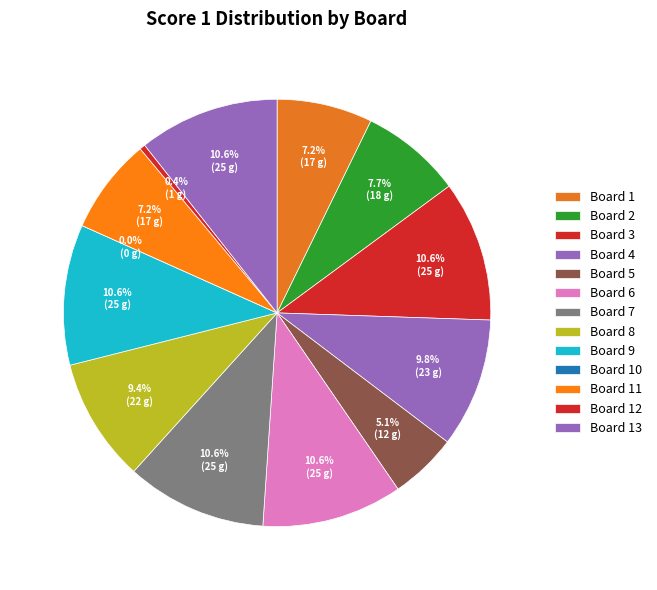

Does any single category account for the majority?

No